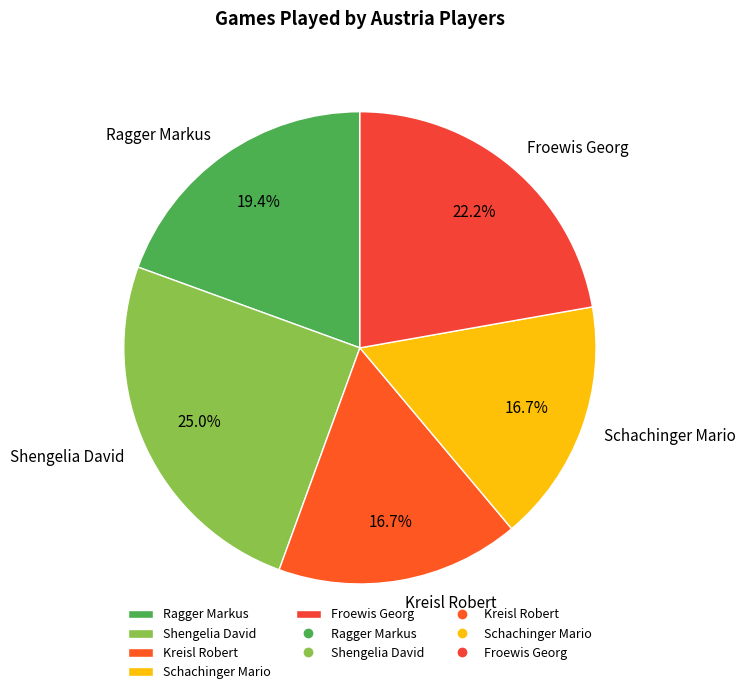

What is the total percentage of Froewis Georg and Schachinger Mario?

38.9%